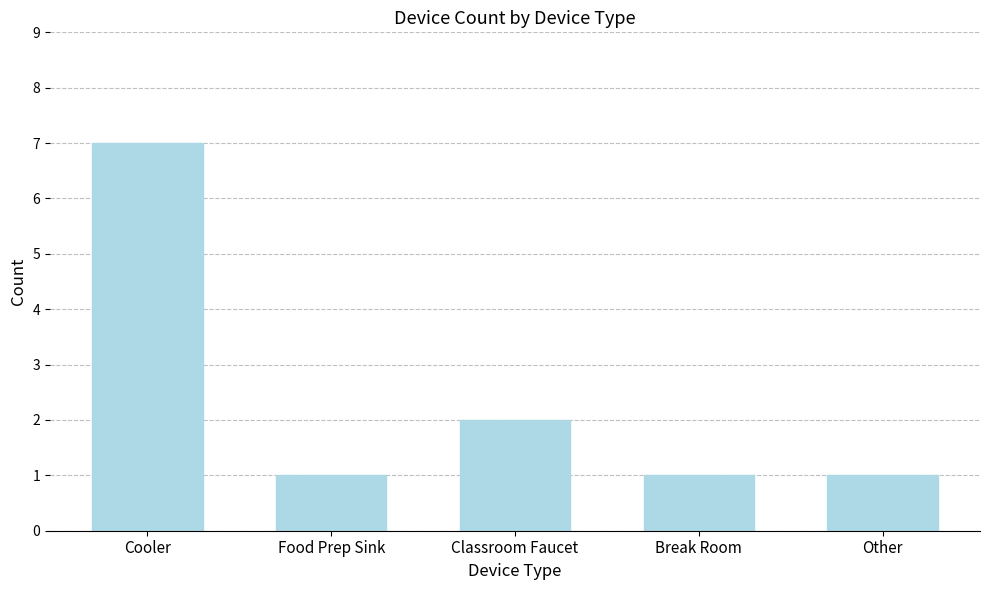

What is the difference between the maximum and minimum values?

6